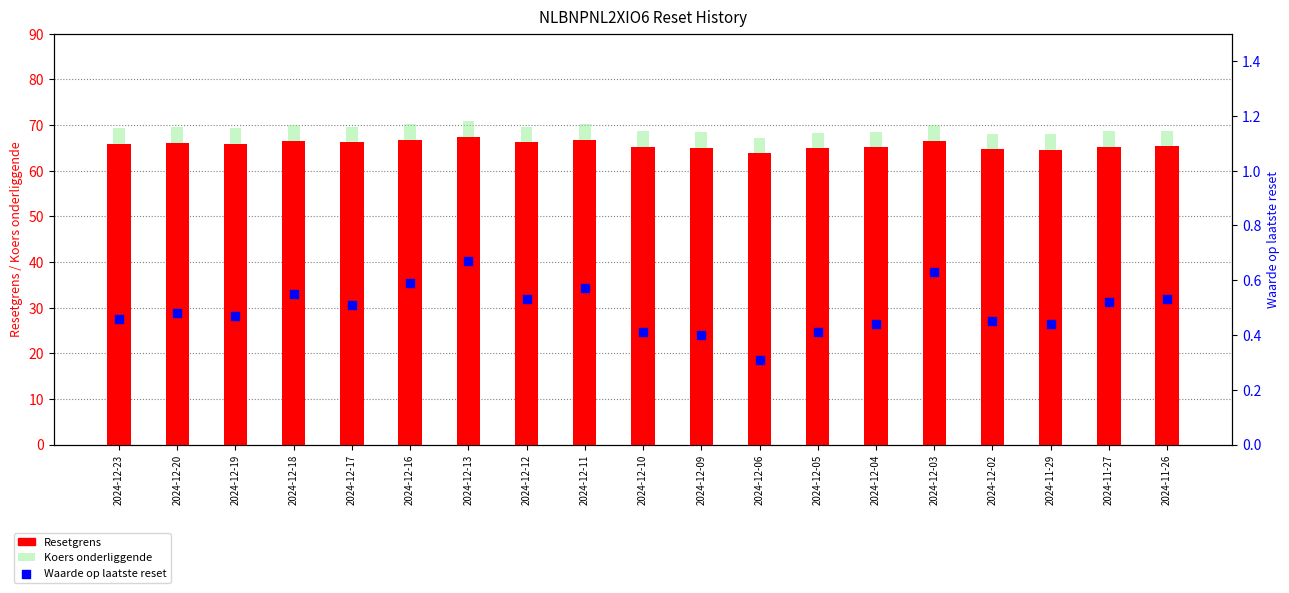

Is the value of Koers onderliggende at 2024-12-09 greater than the value of Waarde op laatste reset at 2024-12-02?

Yes